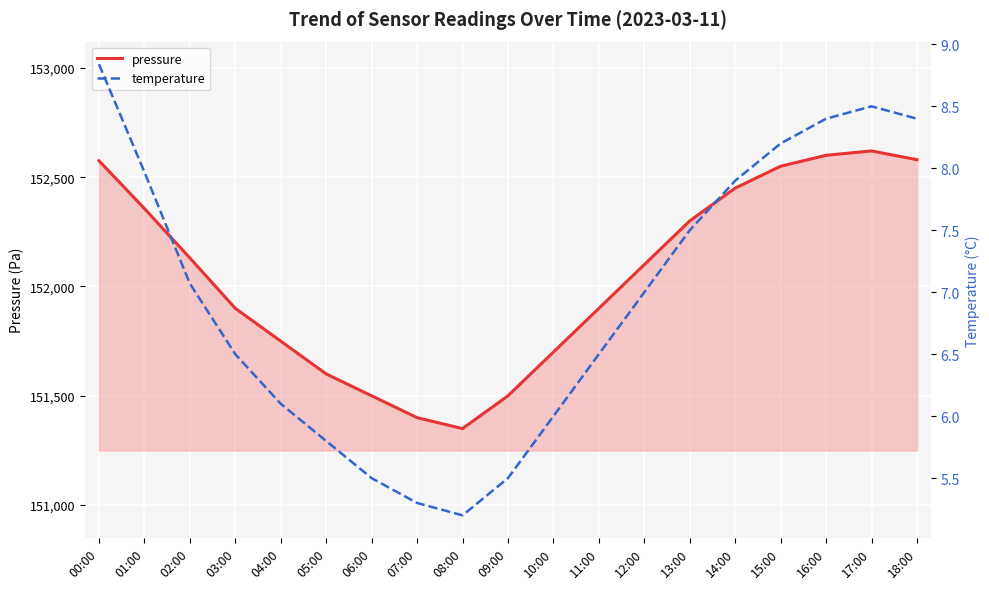

Where is the first local minimum for temperature?

08:00